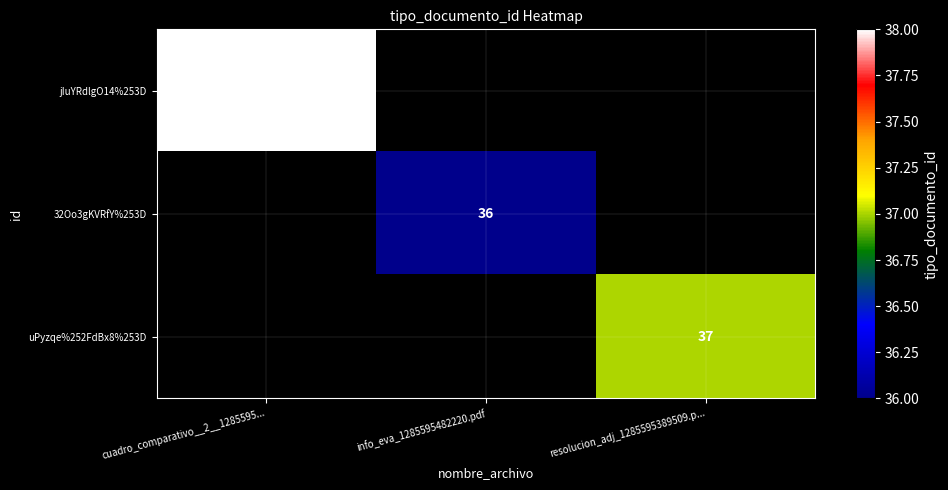

Which series has the widest spread of values?

jIuYRdlgO14%253D